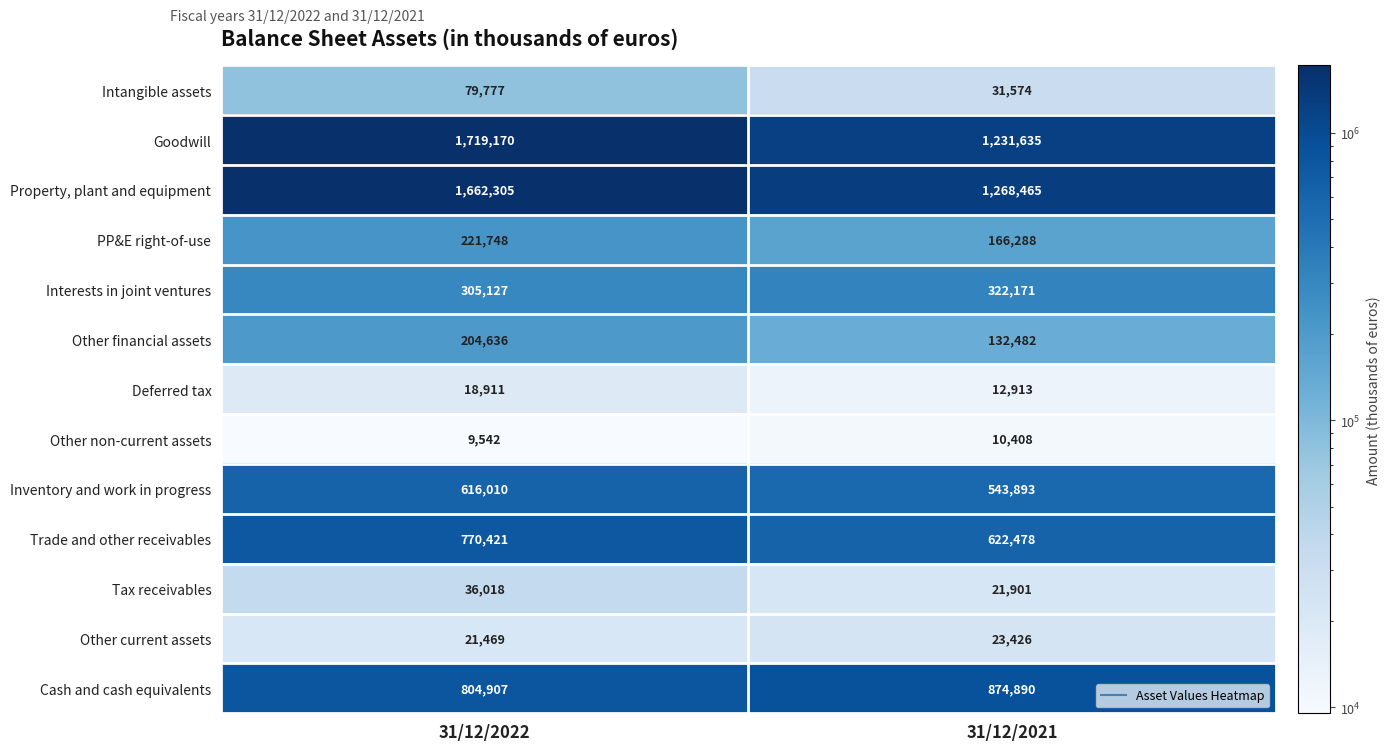

Which series has the largest range (max minus min)?

Goodwill